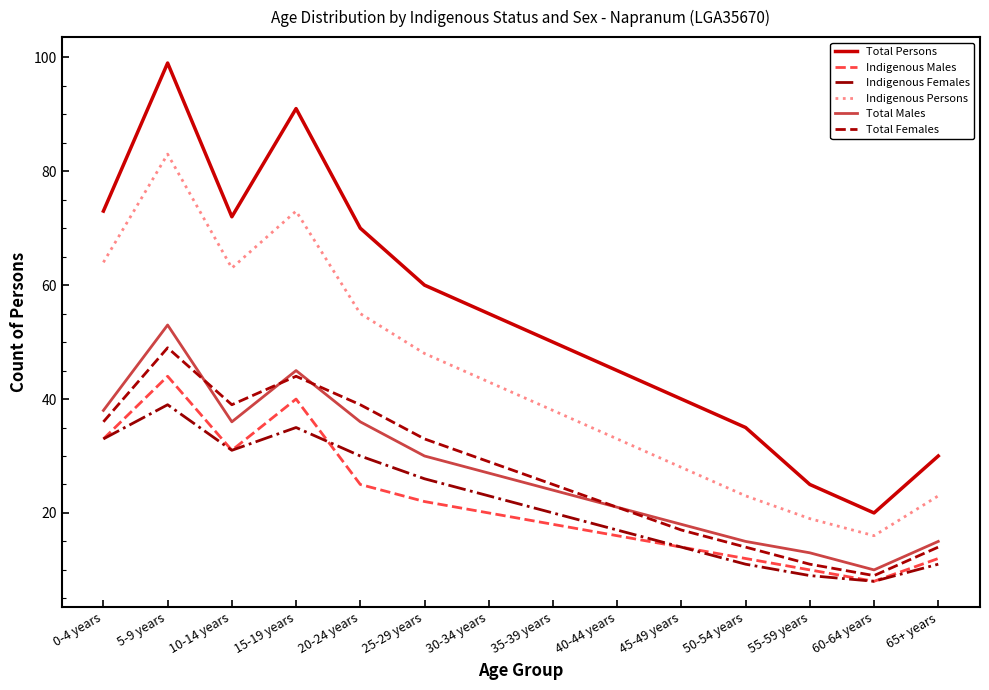

Which series has the largest total across all categories?

Total Persons